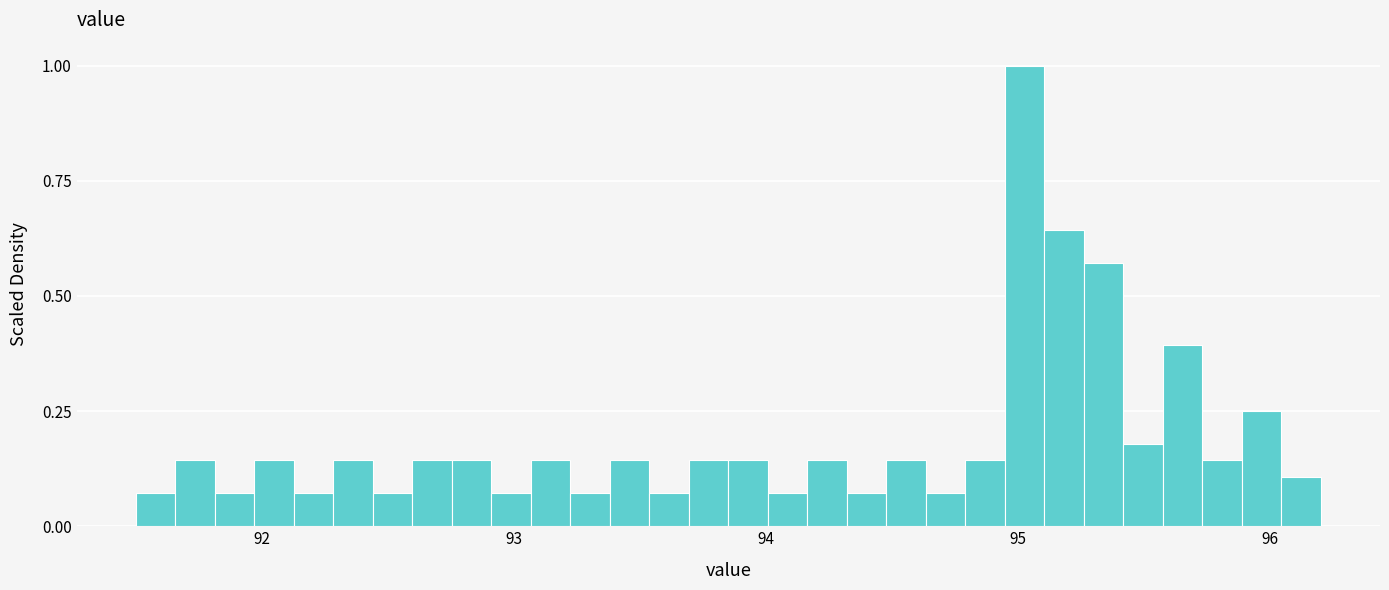

Around what value on the x-axis is the tallest bar? Give the approximate position of its centre, as read against the axis.

95.0